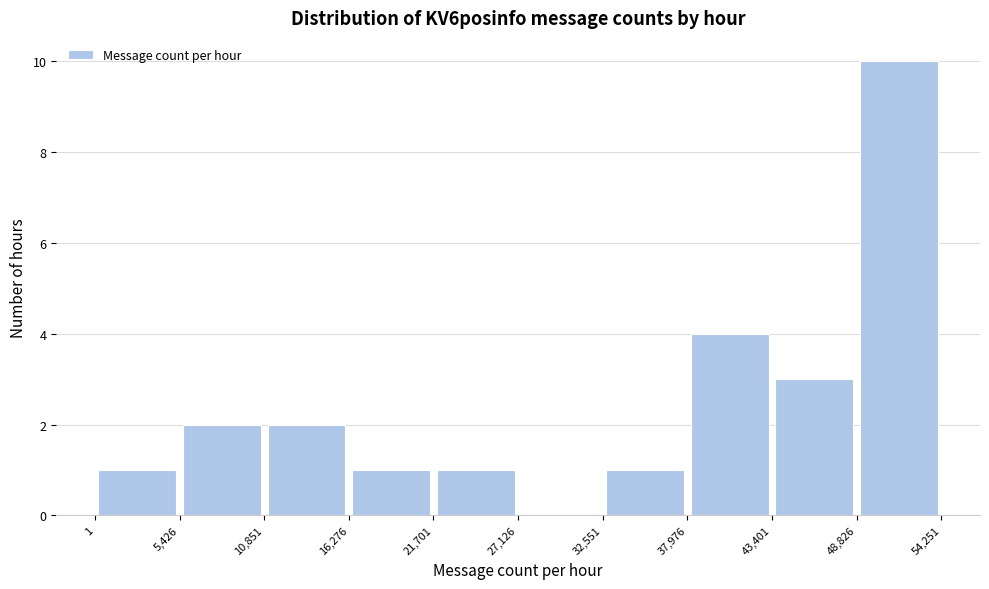

Over which range of the x-axis is the bar tallest?

48,826 to 54,251